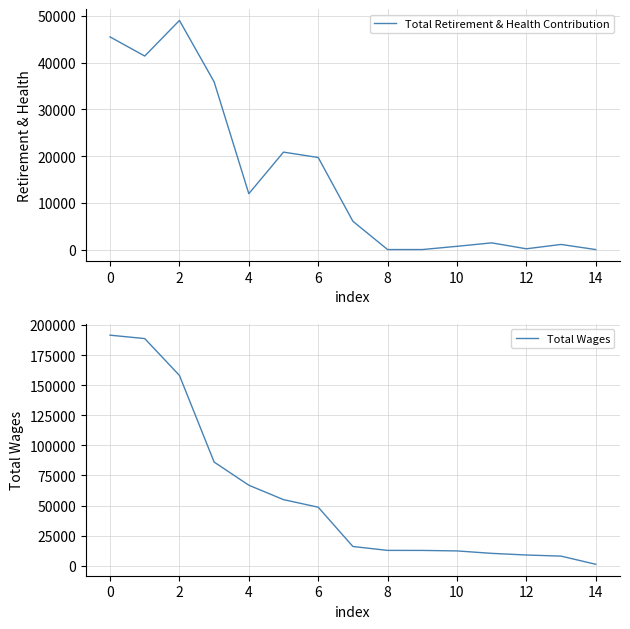

What is the label of the 12th point from the left?

11